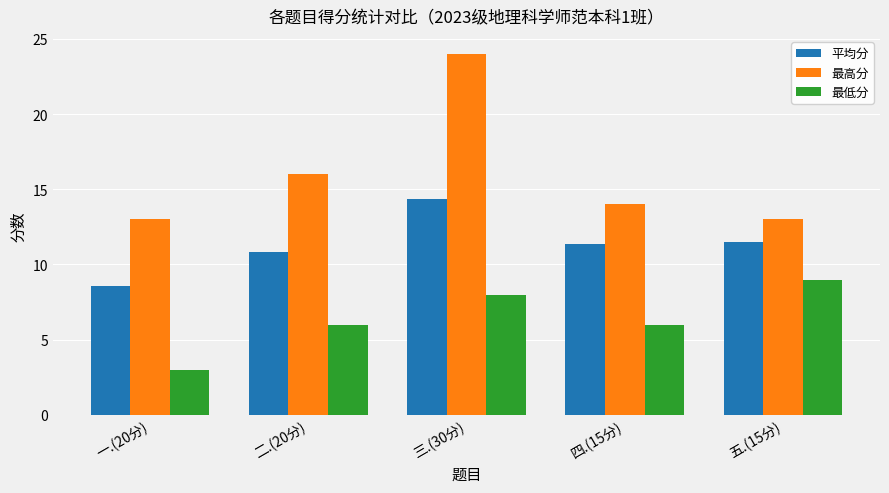

What is the difference between the maximum and minimum values in the 最高分 series?

11.0